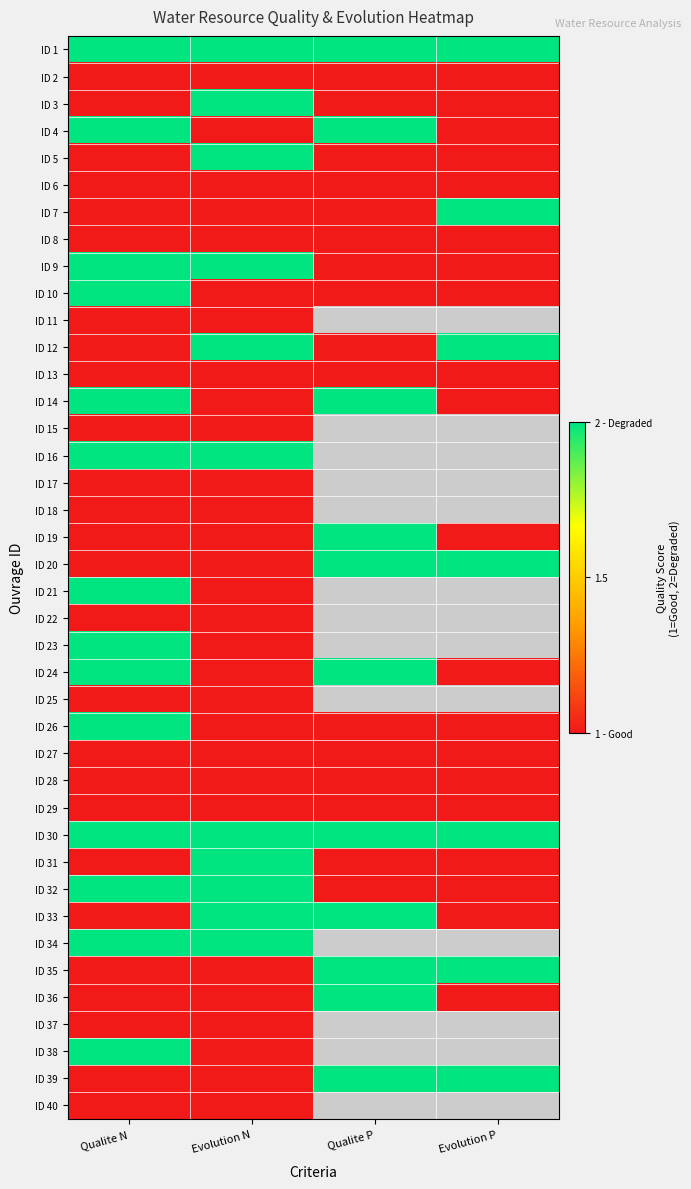

What is the difference between the highest and lowest values at Evolution N?

1.0